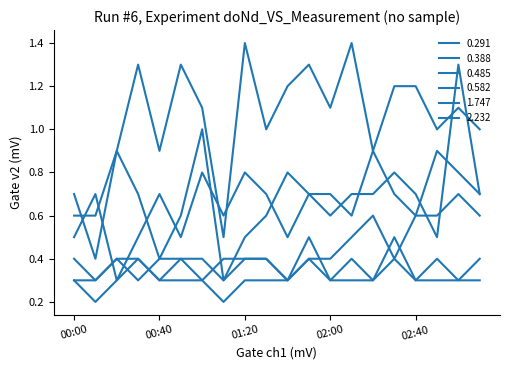

How many series are shown in this chart?

6